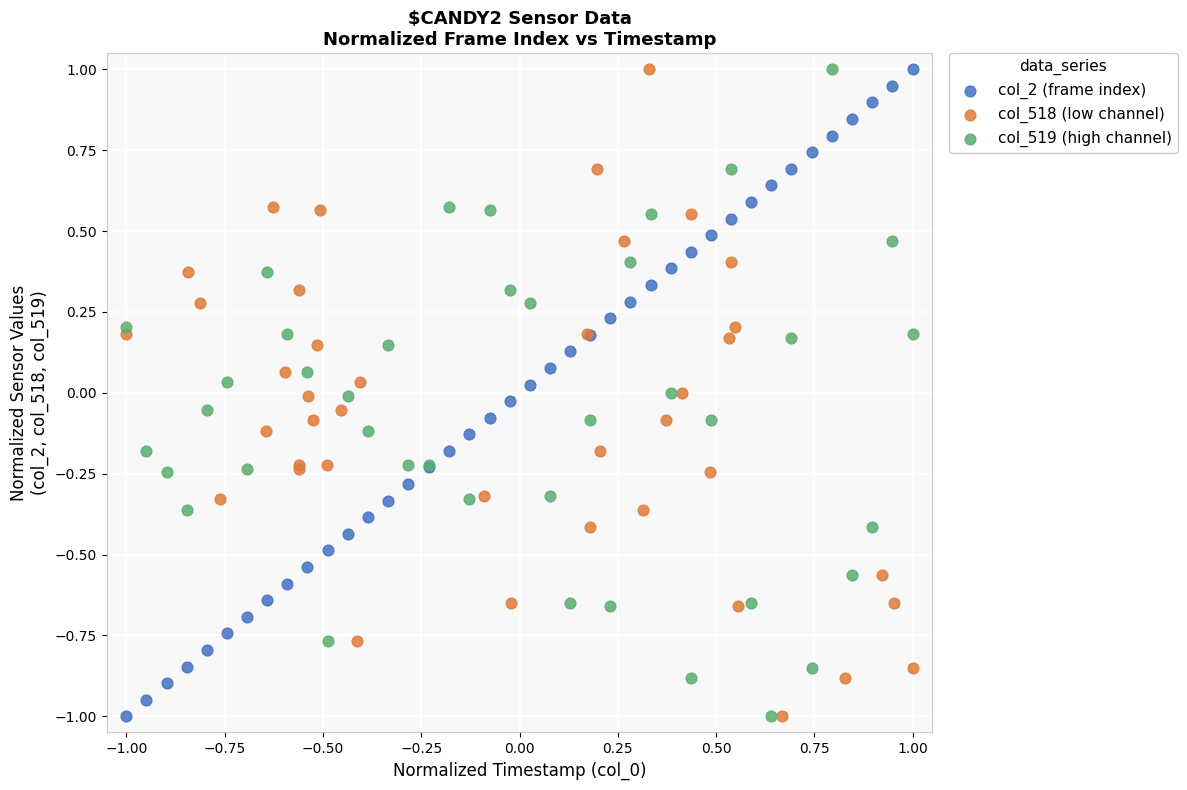

What are all the series names shown in the legend?

col_2 (frame index), col_518 (low channel), col_519 (high channel)